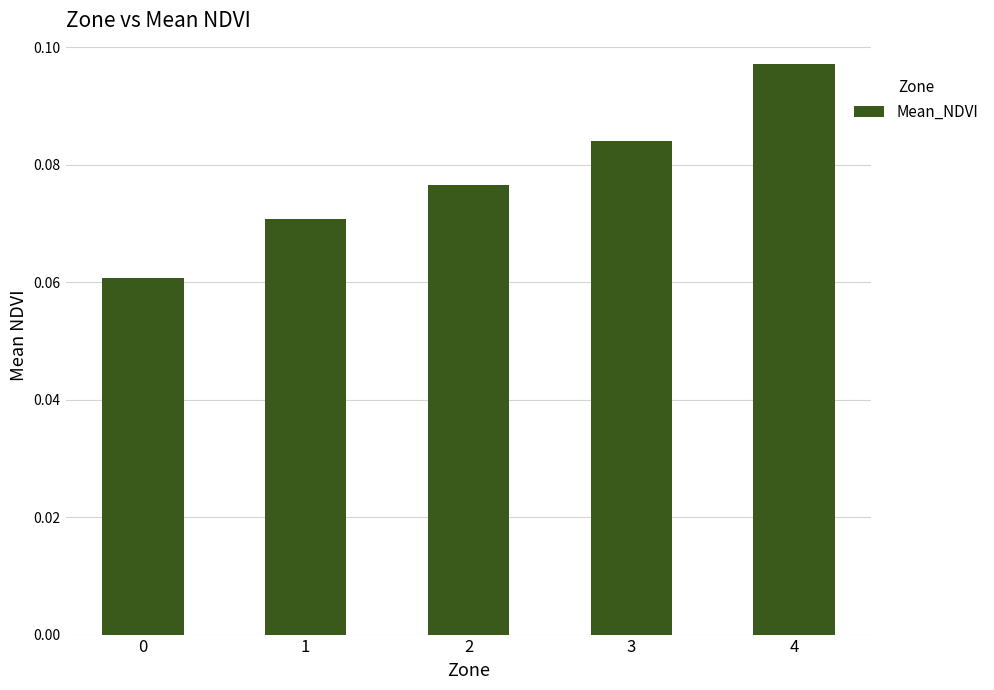

Between 3 and 1, which is larger?

3